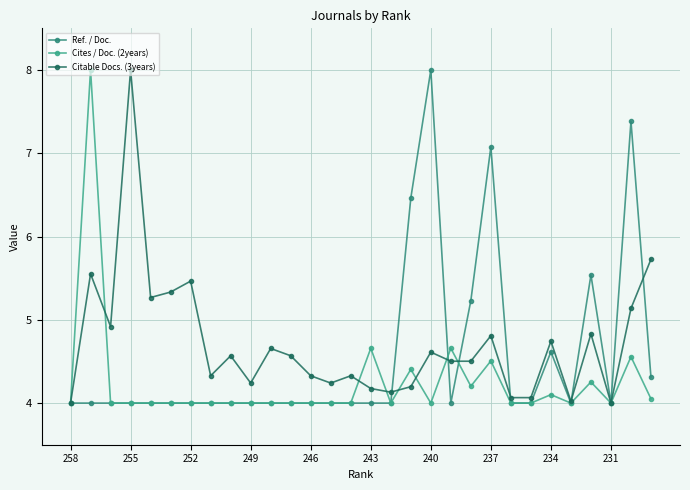

At which label does Ref. / Doc. reach its minimum?

258